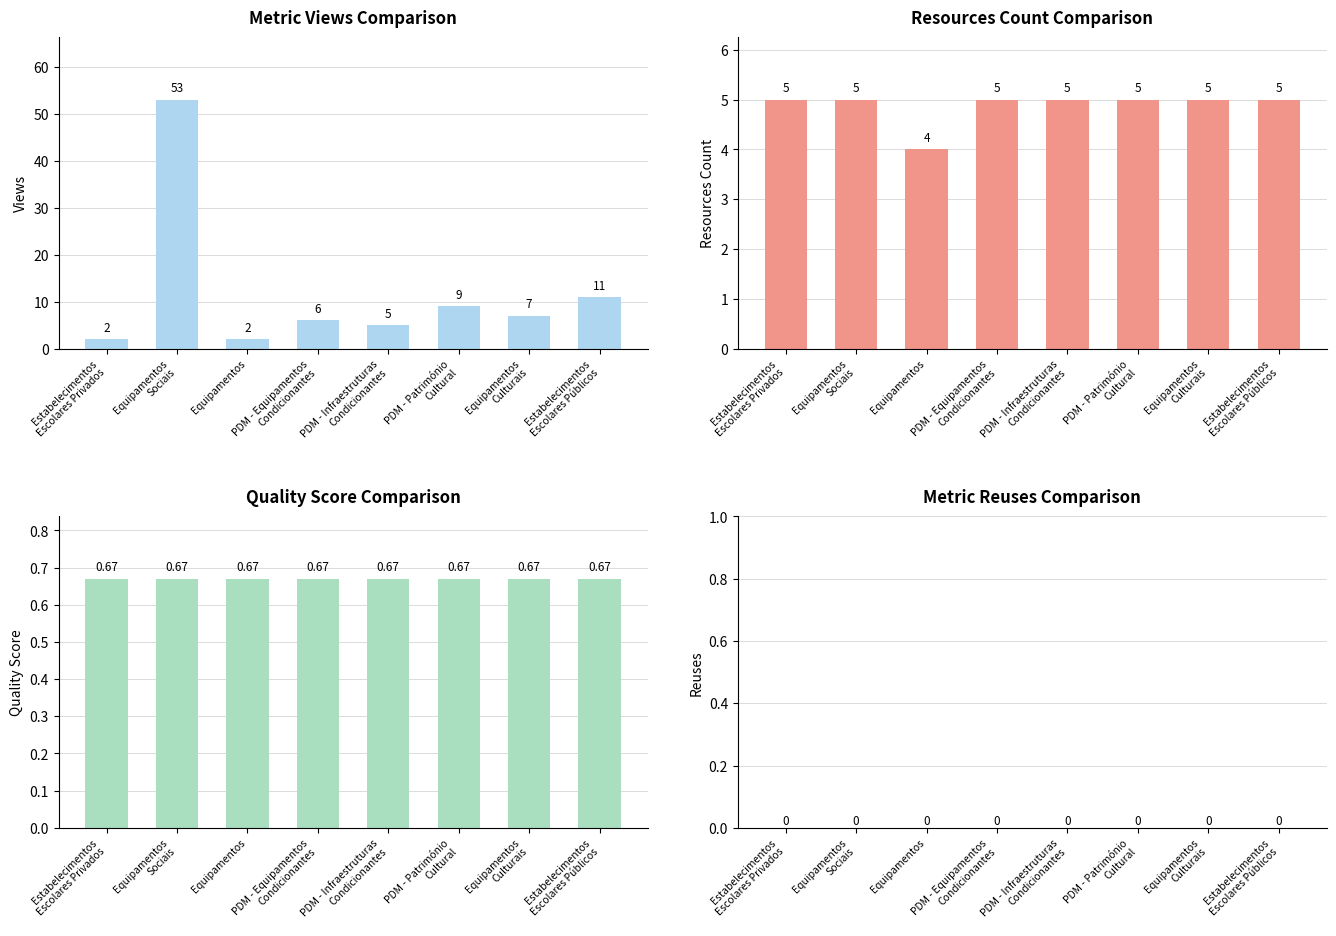

What is the lowest value of the Resources Count series?

4.0